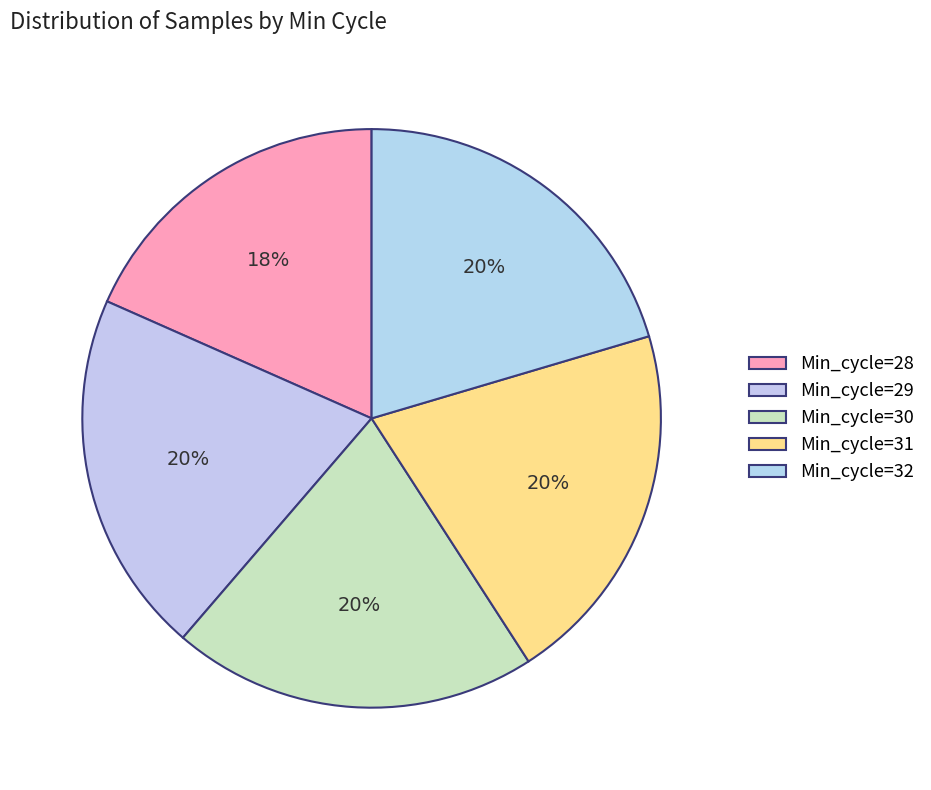

To the nearest percent, what is the average slice percentage?

20%